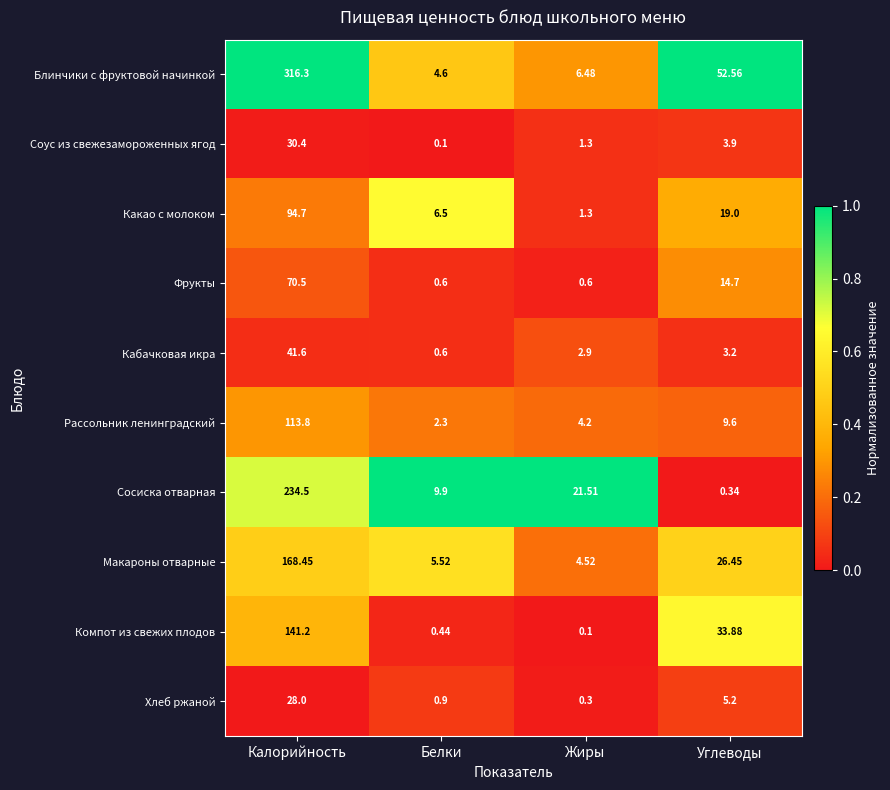

Is the value of Кабачковая икра at Жиры greater than the value of Сосиска отварная at Белки?

No